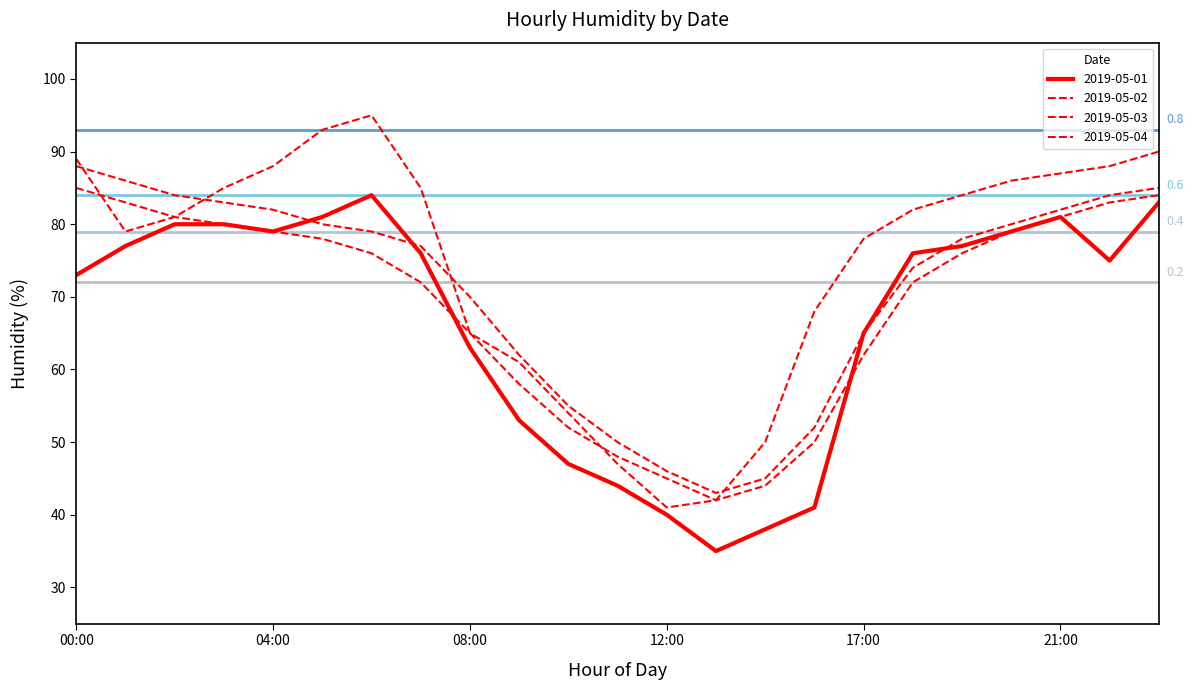

How many intersections are there between 2019-05-03 and 2019-05-01?

3